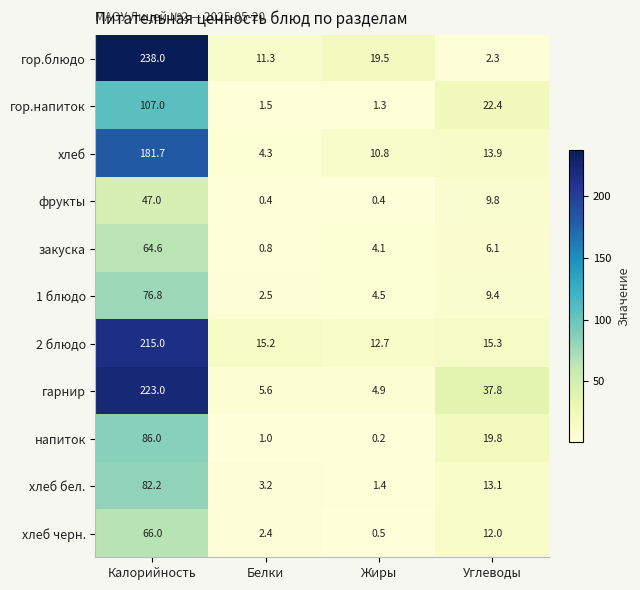

The value of напиток at Жиры is 0.2. True or false?

True